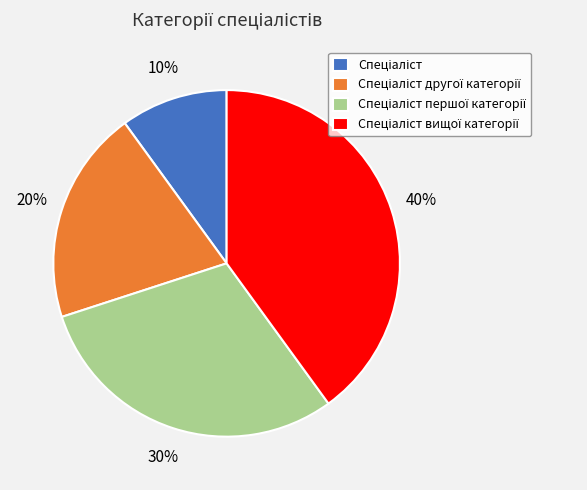

Does any single category account for the majority?

No